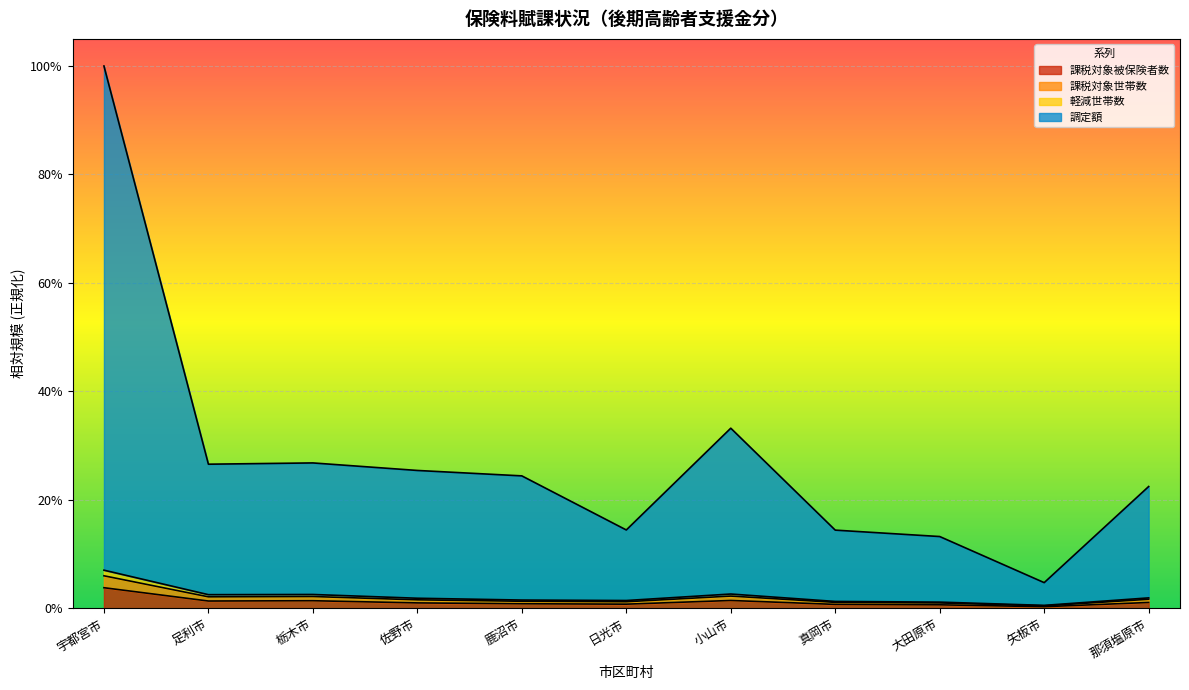

What is the difference between the highest and lowest values at 大田原市?

0.1